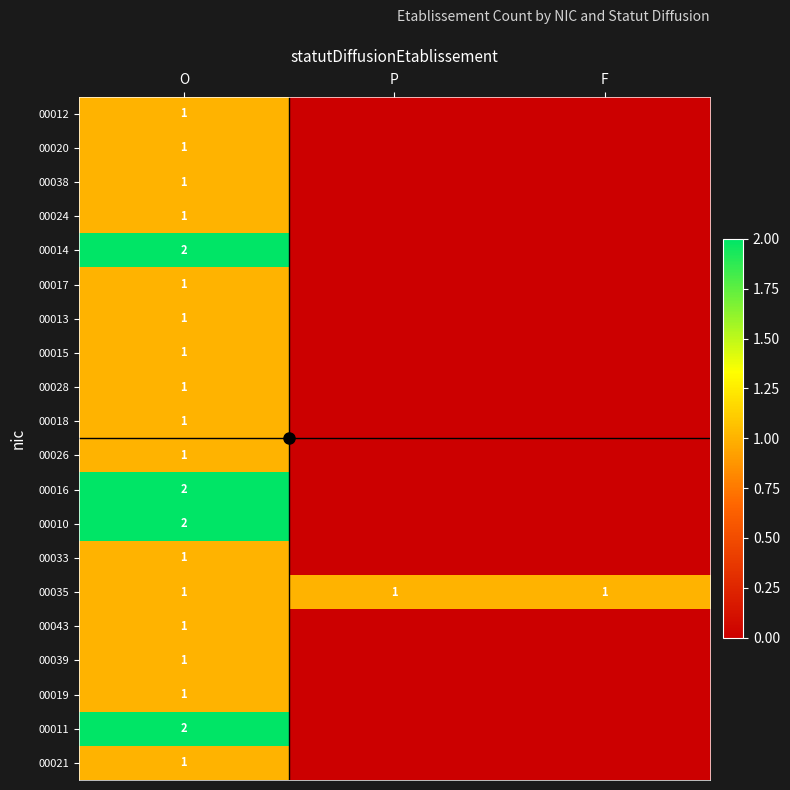

What is the difference between the maximum and second lowest values in the 00033 series?

1